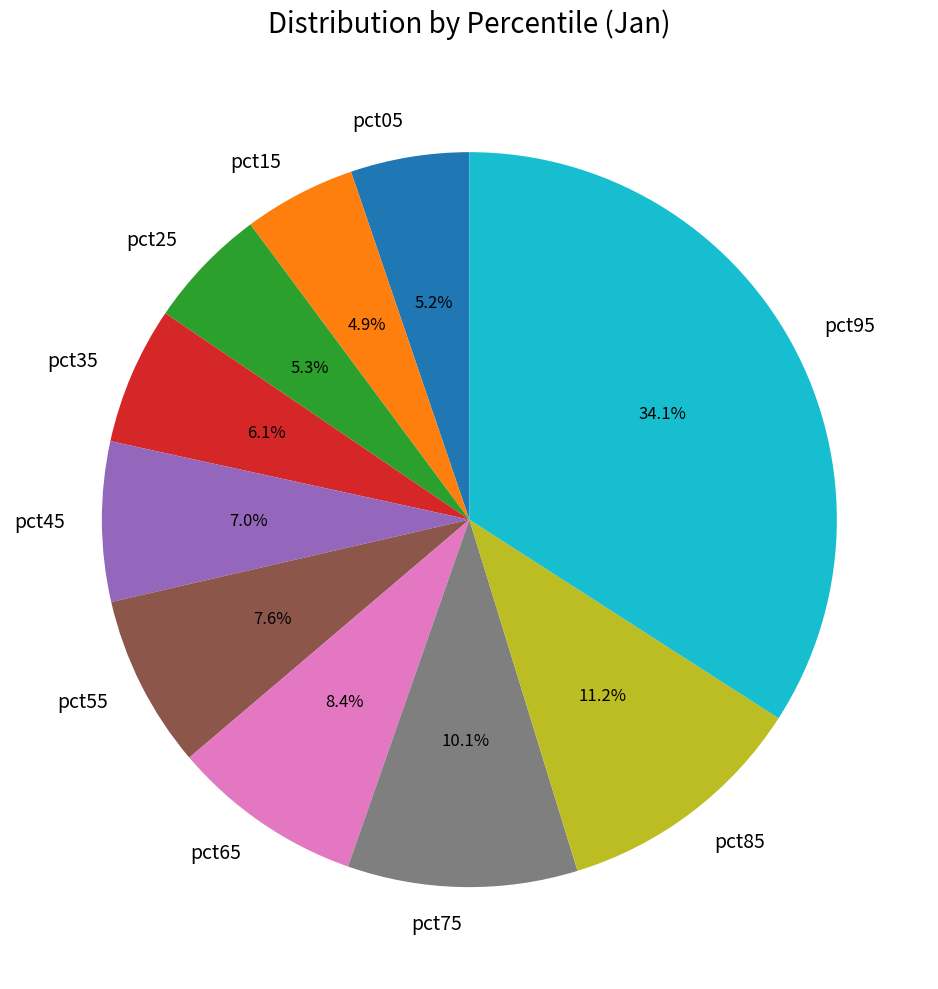

The pct45 slice represents 17% of the pie. True or false?

False